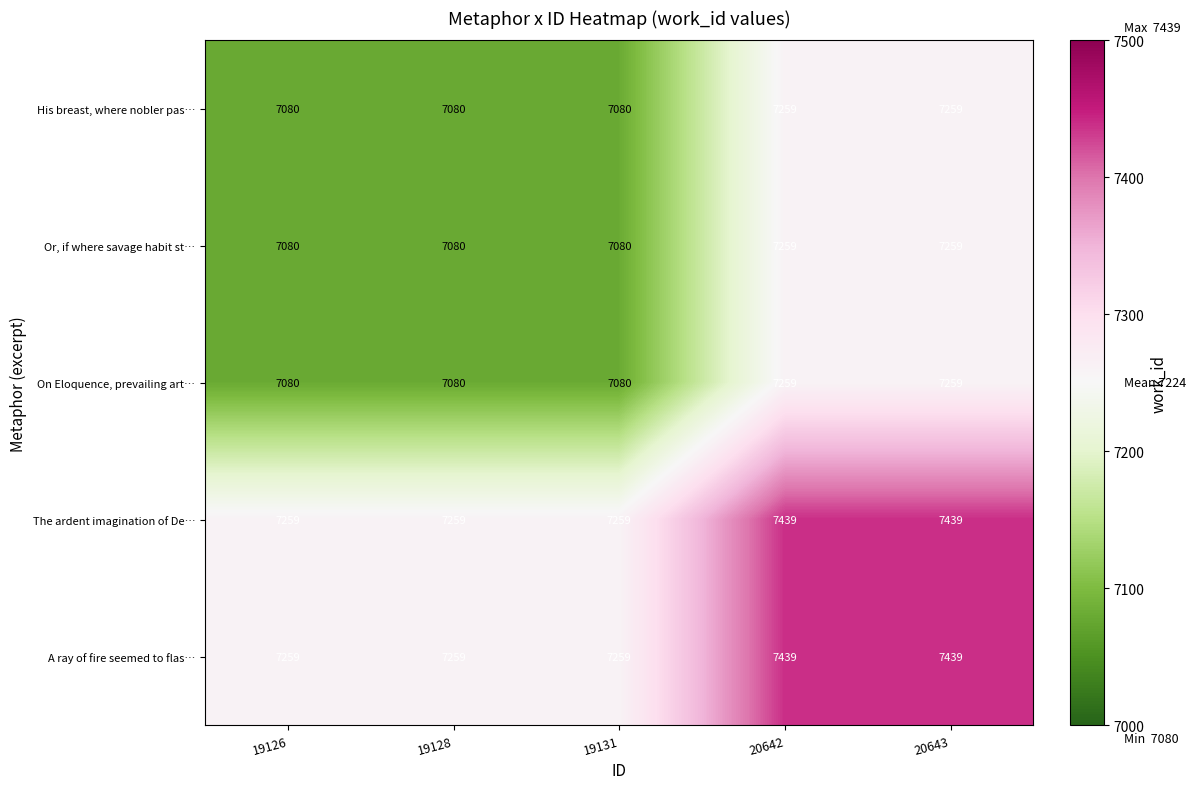

What is the greatest value displayed?

7439